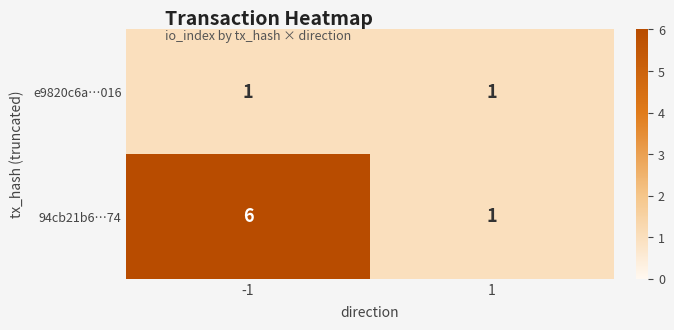

Count the number of data series in this chart.

2